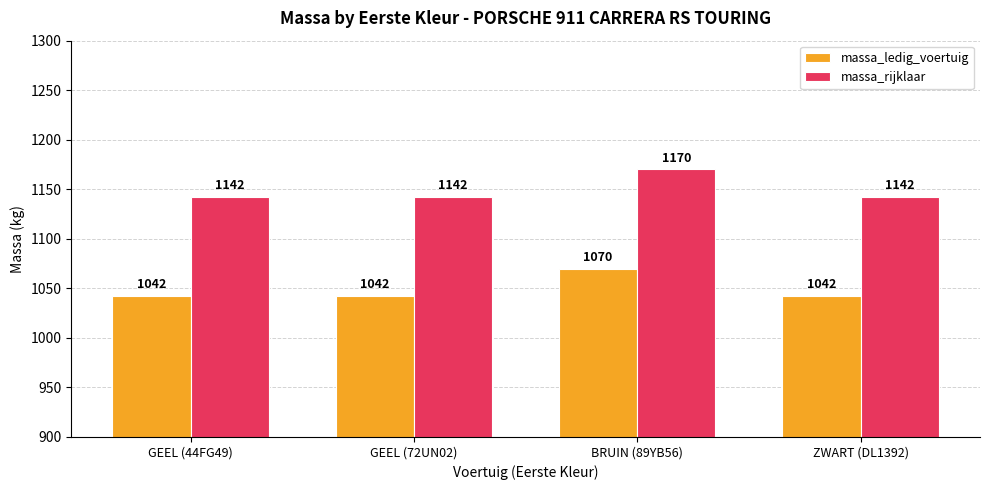

How many categories are shown in the chart?

4